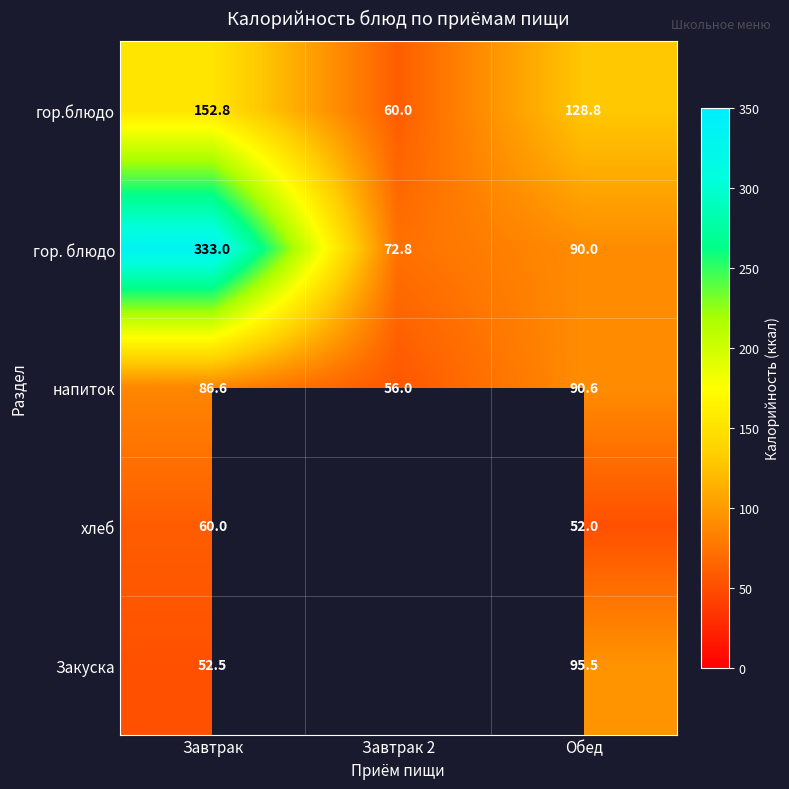

List the labels in order of гор. блюдо value, largest first.

Завтрак, Обед, Завтрак 2